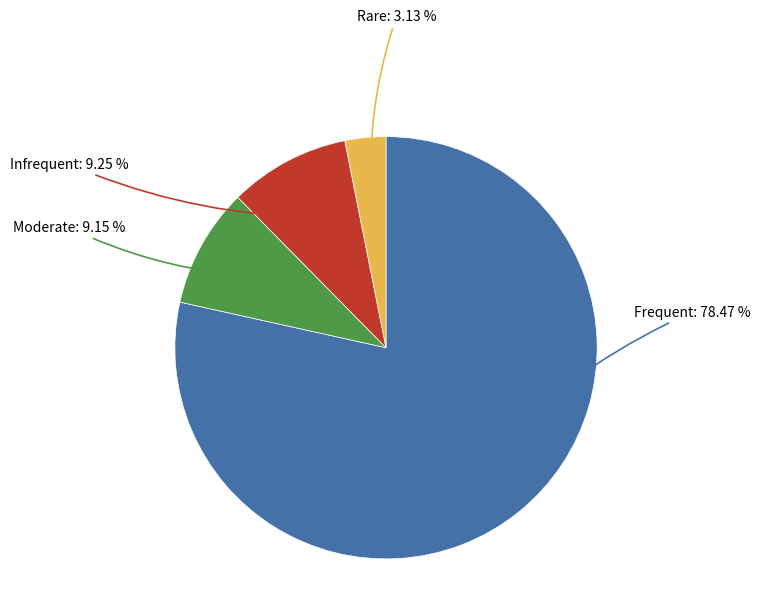

Is there a majority slice in this chart?

Yes